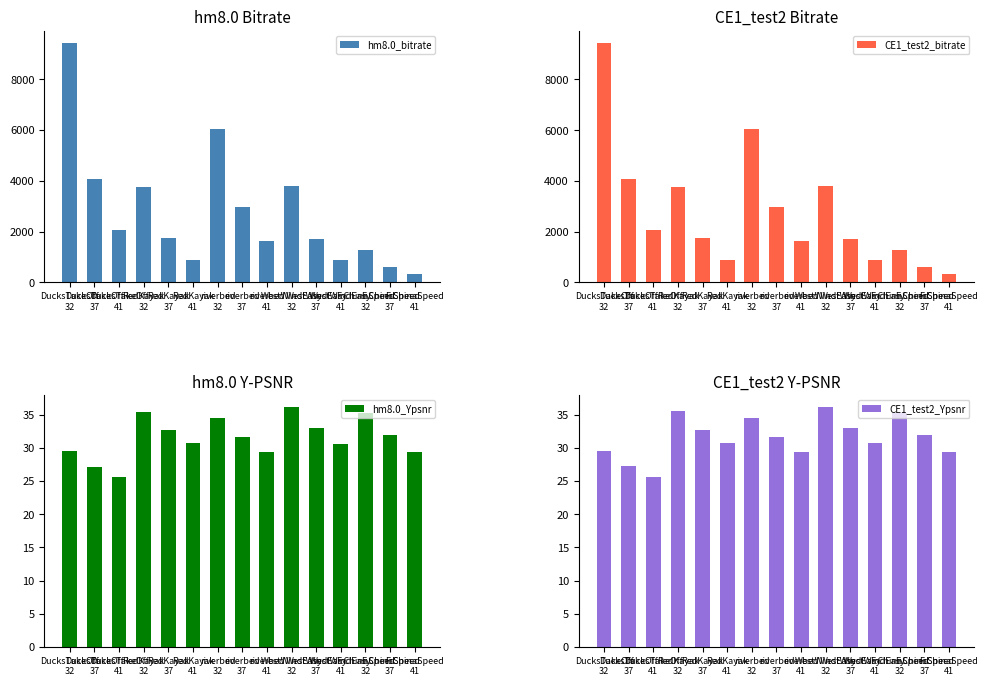

What is the minimum value shown in the chart?

25.5